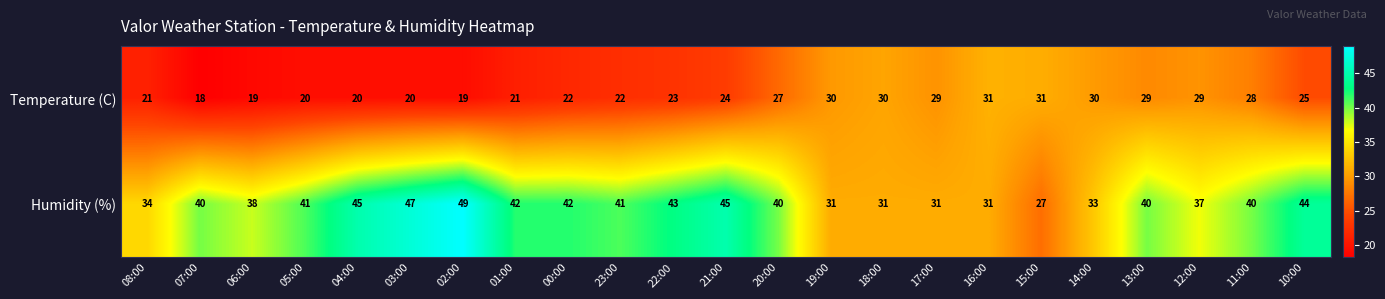

The Temperature (C) series shows 19 at 02:00. True or false?

True